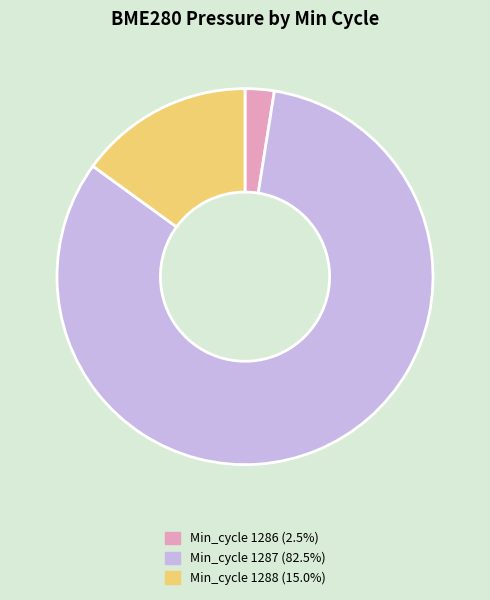

Do Min_cycle 1287 (82.5%) and Min_cycle 1286 (2.5%) together represent more than half of the pie?

Yes